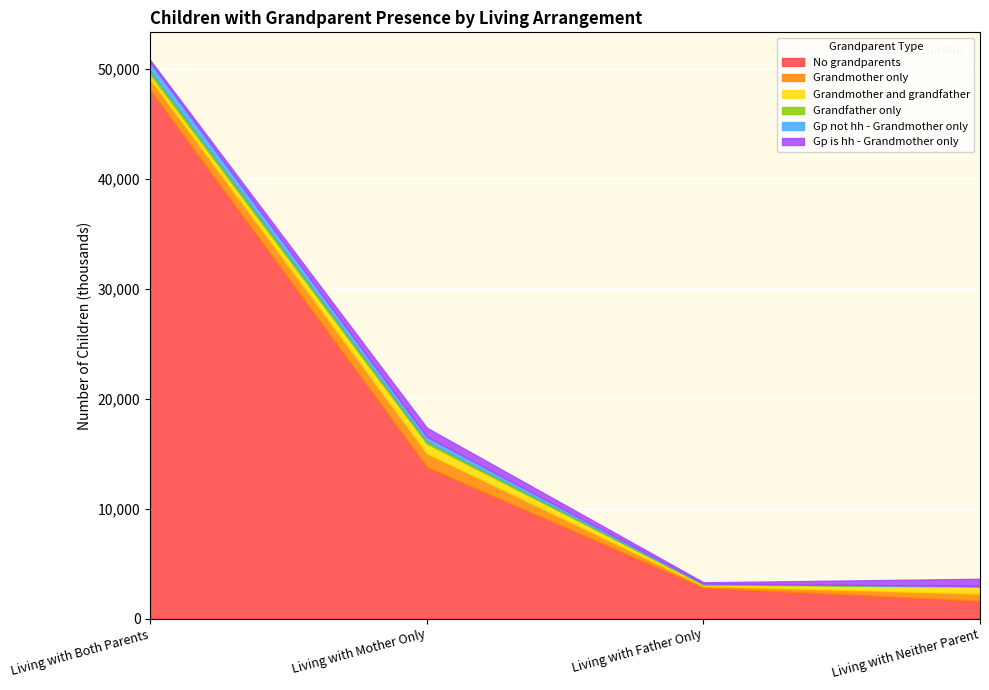

Reading left to right, what are all the values shown in this chart?

No grandparents: Living with Both Parents=48072	Living with Mother Only=13787	Living with Father Only=2818	Living with Neither Parent=1615
Grandmother only: Living with Both Parents=994	Living with Mother Only=1243	Living with Father Only=167	Living with Neither Parent=657
Grandmother and grandfather: Living with Both Parents=444	Living with Mother Only=894	Living with Father Only=114	Living with Neither Parent=635
Grandfather only: Living with Both Parents=282	Living with Mother Only=193	Living with Father Only=34	Living with Neither Parent=56
Gp not hh - Grandmother only: Living with Both Parents=815	Living with Mother Only=427	Living with Father Only=62	Living with Neither Parent=0
Gp is hh - Grandmother only: Living with Both Parents=180	Living with Mother Only=816	Living with Father Only=105	Living with Neither Parent=657